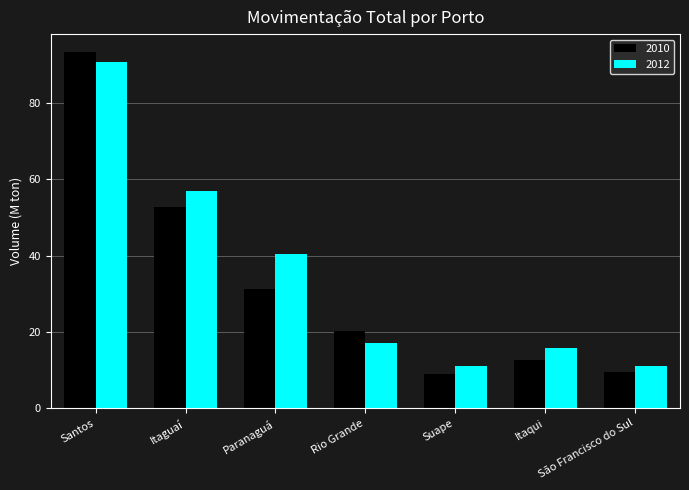

What is the minimum value shown in the chart?

8.9